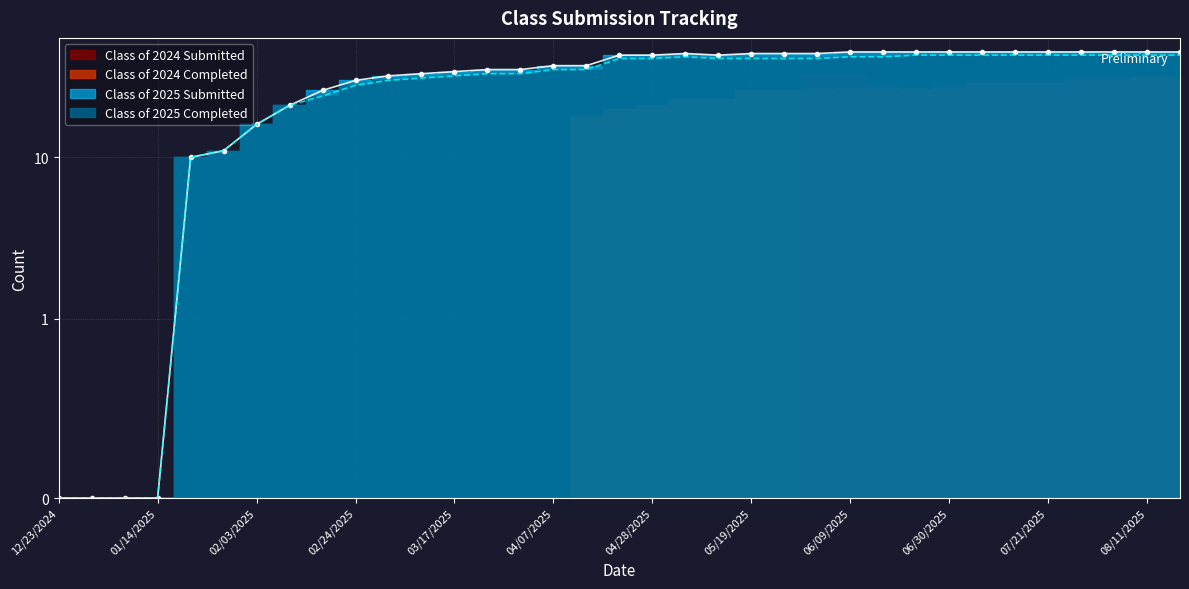

Is the value of Class of 2024 Completed at 04/07/2025 greater than the value of Class of 2025 Completed at 05/26/2025?

No